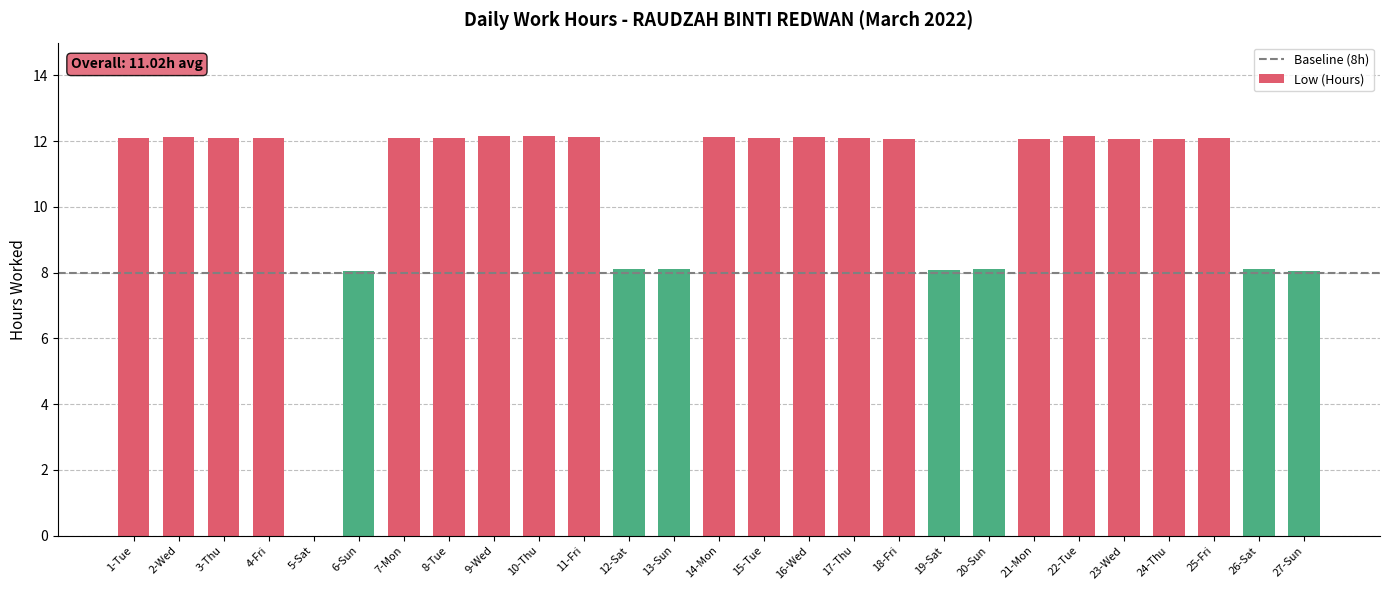

Is it true that the value at 19-Sat is 8.1?

True